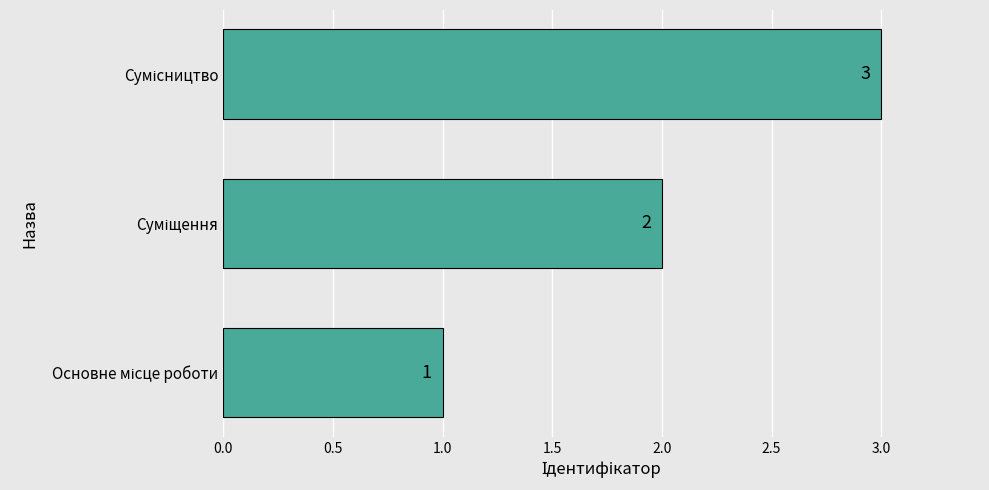

Are the bars grouped side by side (vs. stacked)?

No